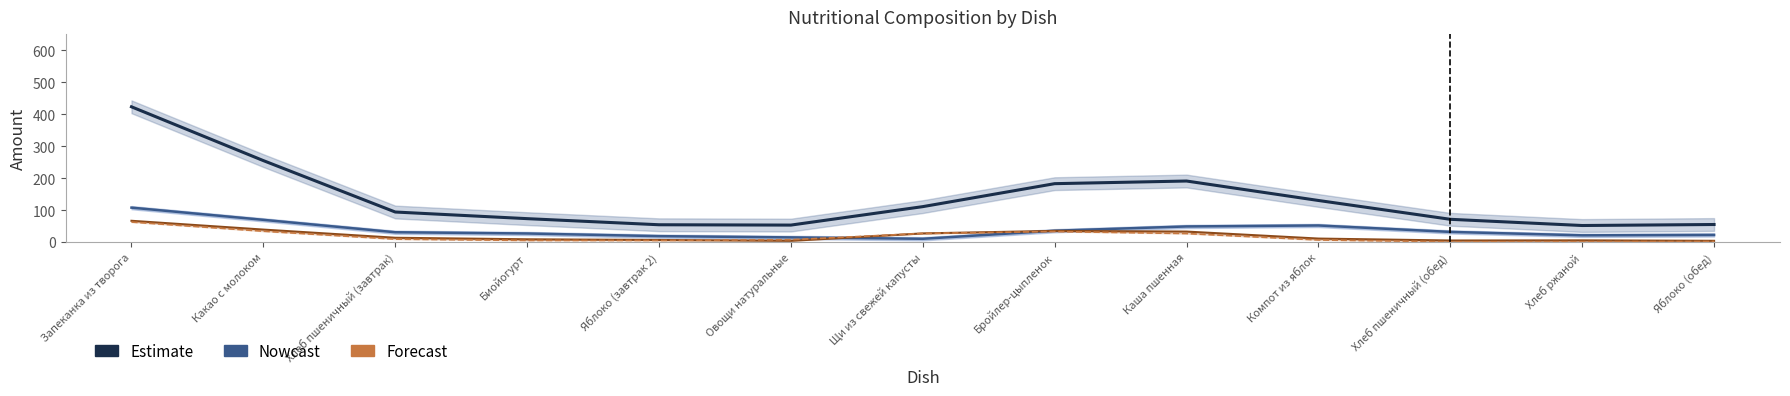

At which label does Жиры ×4 reach its peak?

Запеканка из творога